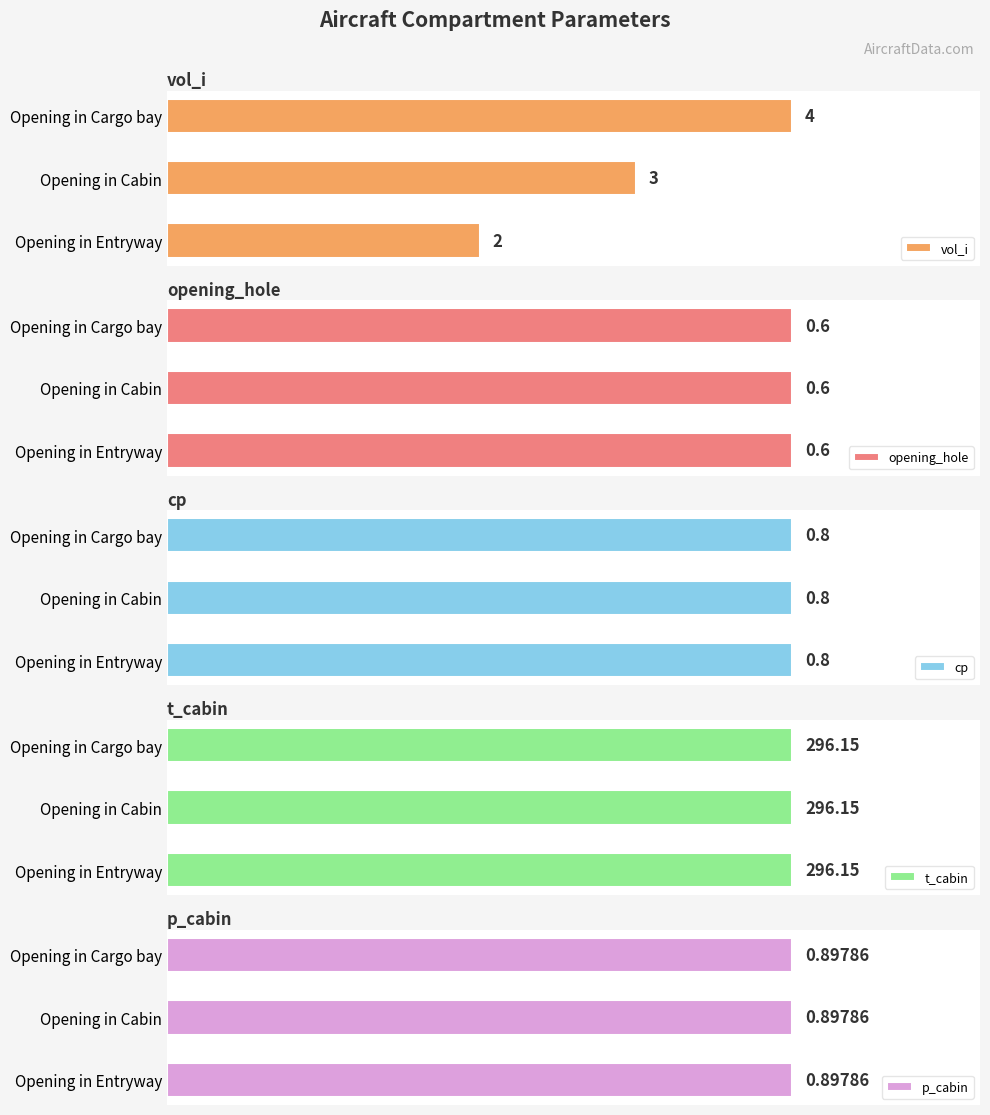

At which label does vol_i reach its peak?

Opening in Cargo bay